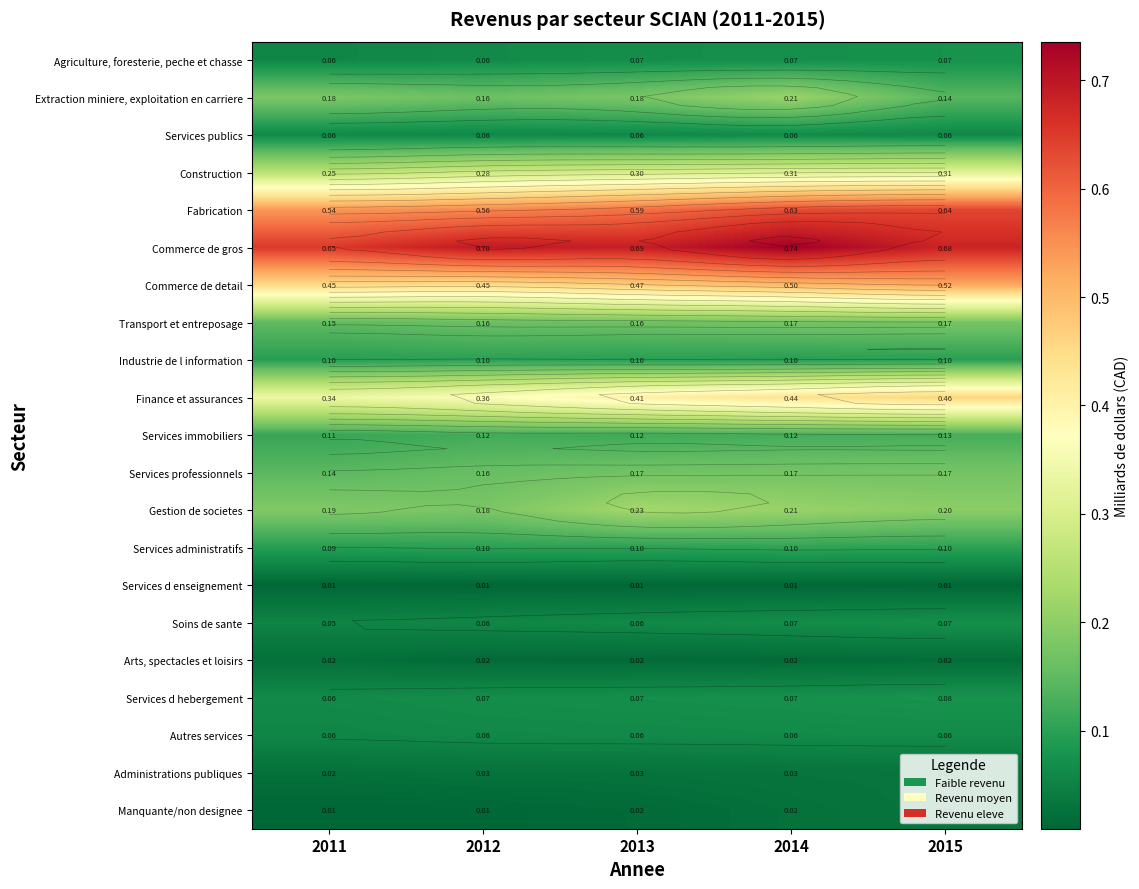

What is the difference between the highest and lowest values at 2011?

0.6